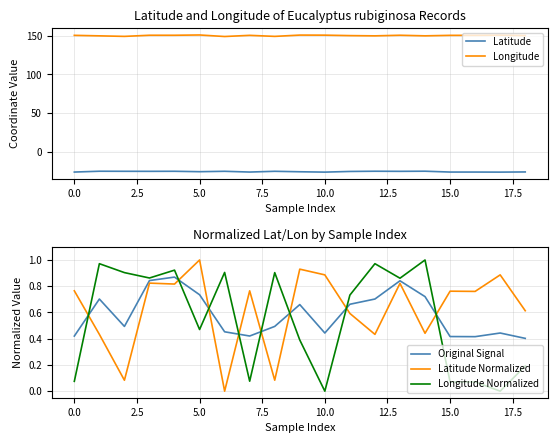

What are all the series names shown in the legend?

Latitude, Longitude, Original Signal, Latitude Normalized, Longitude Normalized